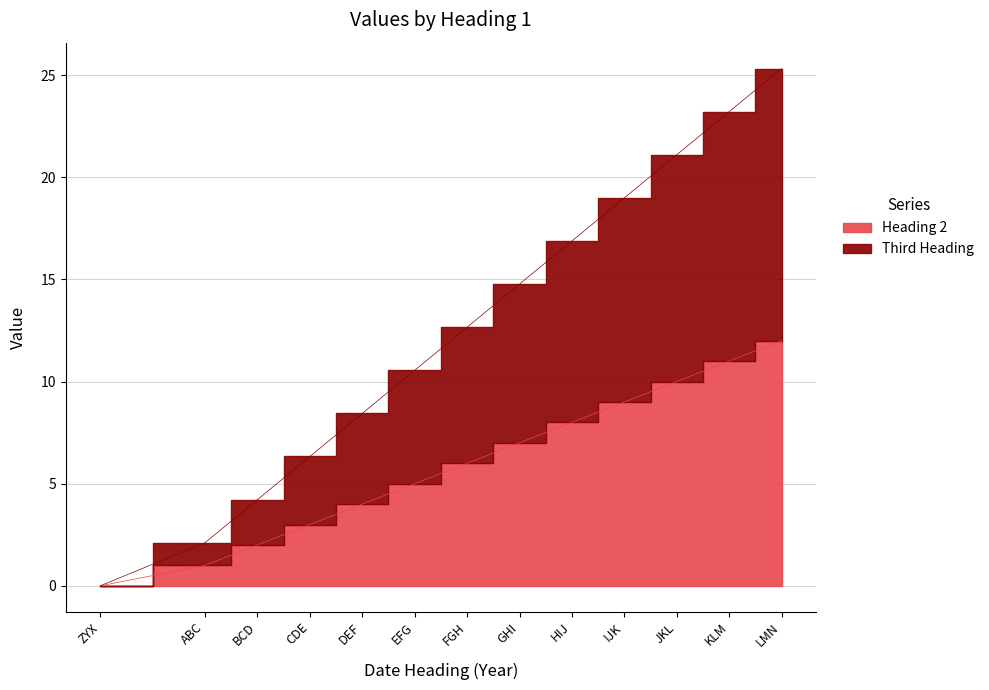

Which series has the widest spread of values?

Third Heading